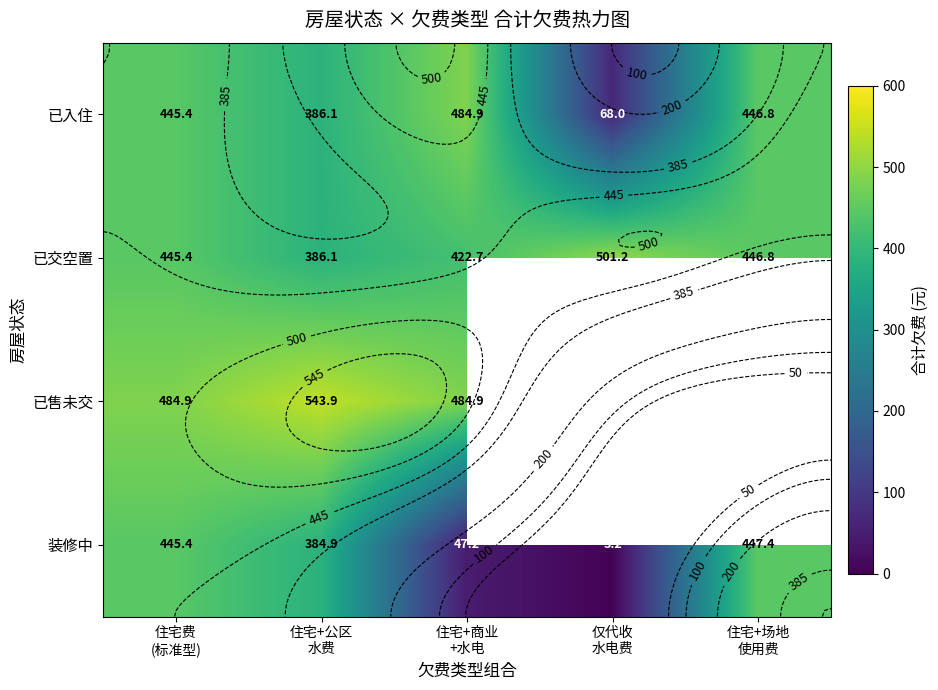

What is the sum of the 已入住 values at 住宅+公区 水费 and 住宅费 (标准型)?

831.5